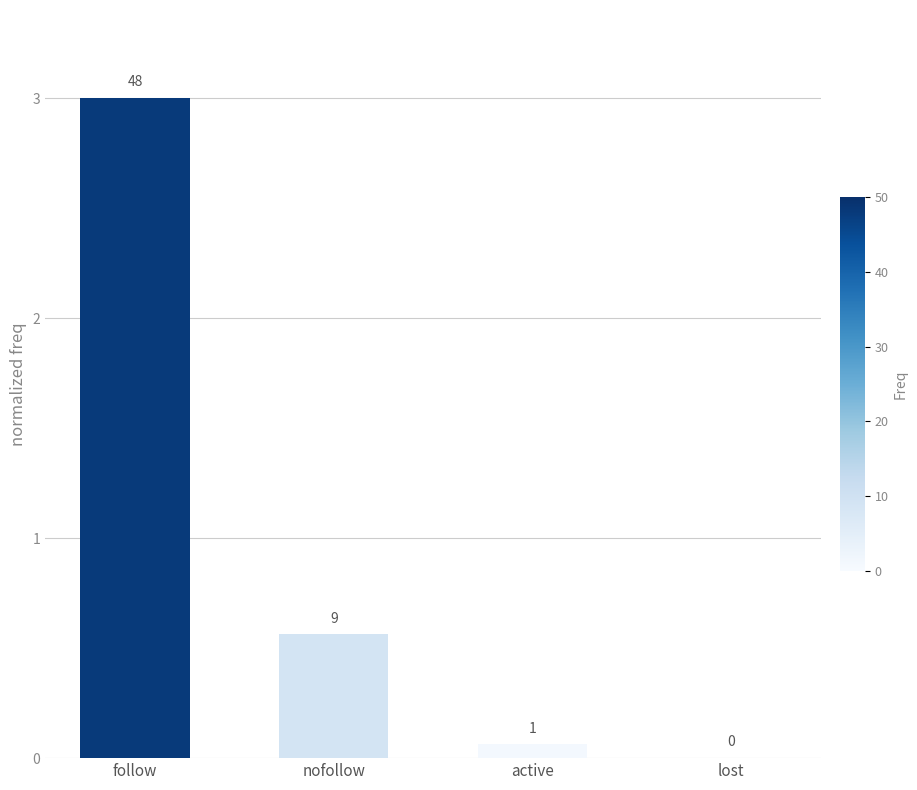

List the labels in order of value, smallest first.

lost, active, nofollow, follow